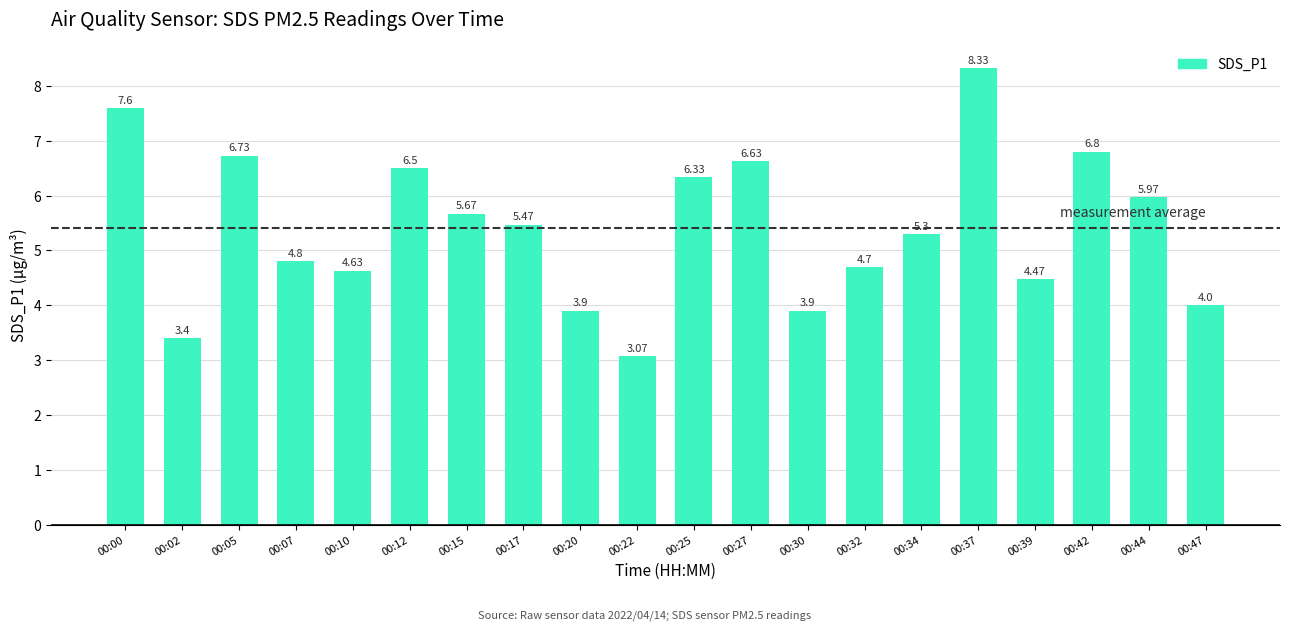

What is the sum of all values?

108.2